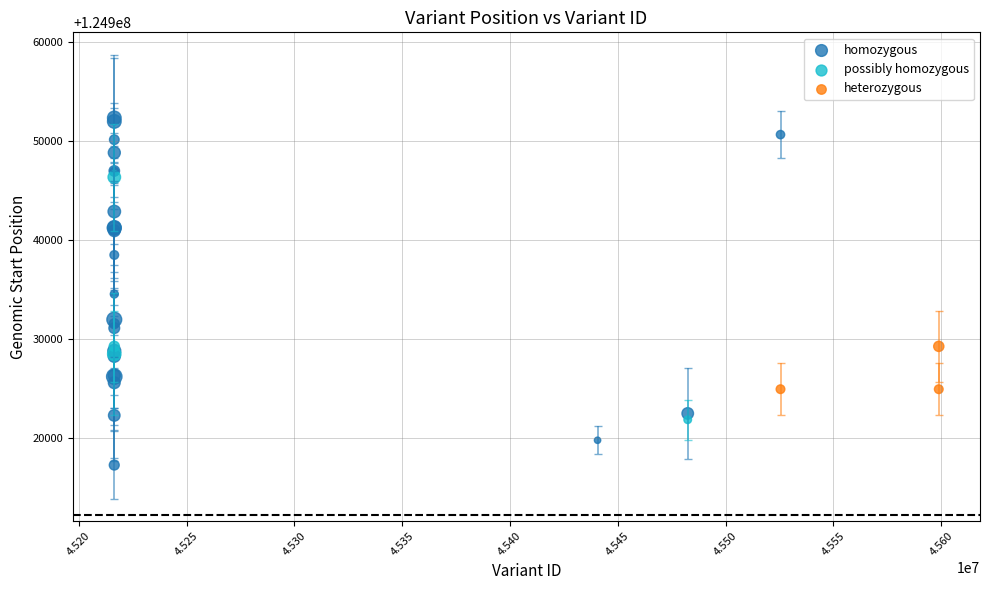

What are all the series names shown in the legend?

homozygous, possibly homozygous, heterozygous